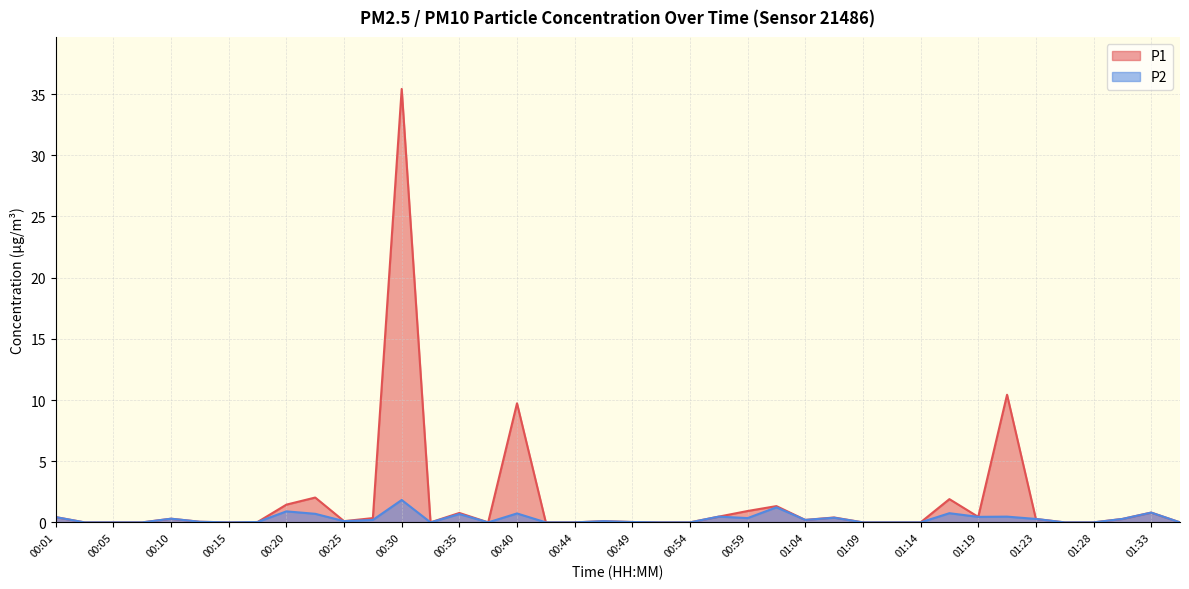

Reading right to left, transcribe all the data shown in this chart.

P1: 0.0	0.8	0.3	0.0	0.0	0.3	10.4	0.5	1.9	0.0	0.0	0.0	0.4	0.2	1.3	0.9	0.5	0.0	0.0	0.0	0.1	0.0	0.0	9.7	0.0	0.8	0.0	35.4	0.3	0.1	2.0	1.4	0.0	0.0	0.1	0.3	0.0	0.0	0.0	0.4
P2: 0.0	0.8	0.3	0.0	0.0	0.3	0.5	0.5	0.8	0.0	0.0	0.0	0.4	0.2	1.2	0.3	0.5	0.0	0.0	0.0	0.1	0.0	0.0	0.7	0.0	0.7	0.0	1.8	0.2	0.1	0.7	0.9	0.0	0.0	0.1	0.3	0.0	0.0	0.0	0.4